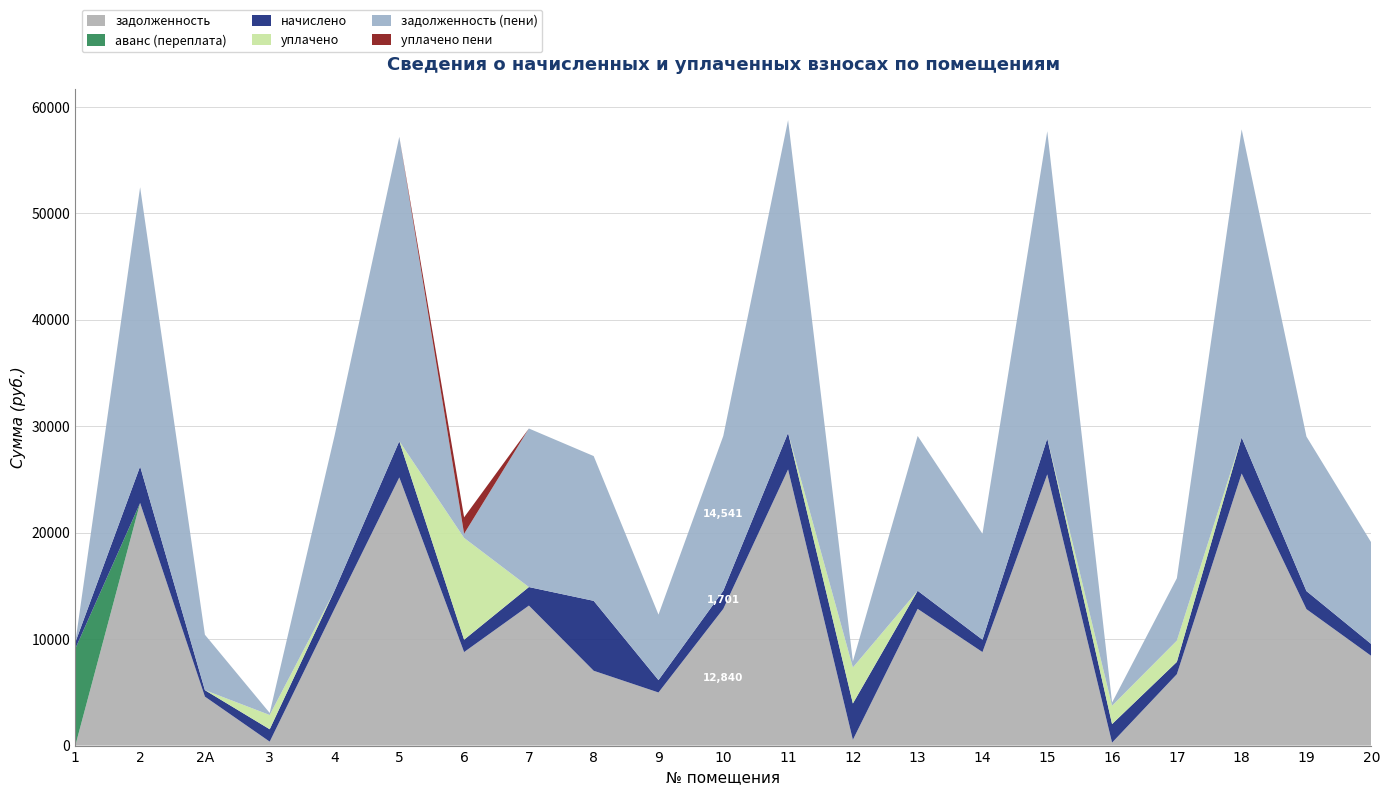

Reading right to left, what are all the values shown in this chart?

задолженность: 8423.0	12814.3	25551.6	6705.5	276.4	25474.6	8782.6	12840.0	541.6	25936.8	12840.0	4986.4	7027.0	13148.2	8782.6	25185.2	12840.0	369.1	4596.7	22785.6	0.0
аванс (переплата): 0.0	0.0	0.0	0.0	0.0	0.0	0.0	0.0	0.0	0.0	0.0	0.0	0.0	0.0	0.0	0.0	0.0	0.0	0.0	0.0	9111.2
начислено: 1115.9	1697.6	3385.0	1153.3	1741.8	3374.8	1163.5	1701.0	3412.2	3436.0	1701.0	1163.5	6568.6	1741.8	1163.5	3405.4	1701.0	1163.5	608.9	3436.0	581.8
уплачено: 0.0	0.0	0.0	2000.0	1727.9	0.0	0.0	0.0	3385.1	0.0	0.0	0.0	0.0	0.0	9558.2	0.0	0.0	1339.0	0.0	0.0	0.0
задолженность (пени): 9538.9	14511.9	28936.6	5858.8	290.3	28849.3	9946.0	14541.0	568.7	29372.8	14541.0	6149.8	13595.6	14890.0	387.8	28590.6	14541.0	193.7	5205.7	26221.6	0.0
уплачено пени: 0.0	0.0	0.0	0.0	2.1	0.0	0.0	0.0	0.0	0.0	0.0	0.0	0.0	0.0	1546.8	0.0	0.0	0.1	0.0	0.0	0.0